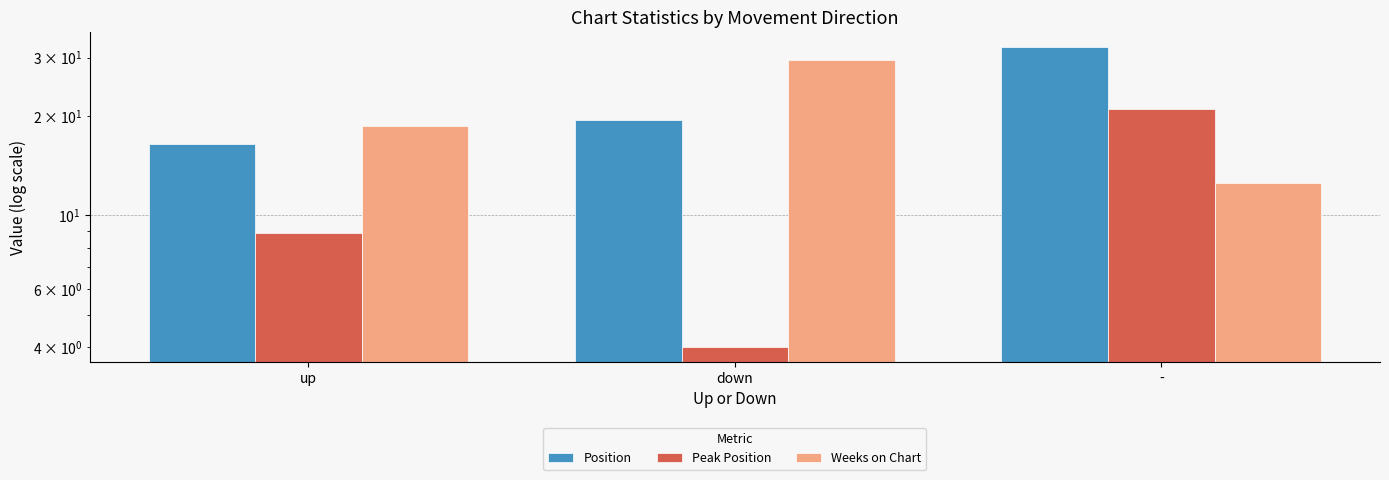

What is the greatest value displayed?

32.2